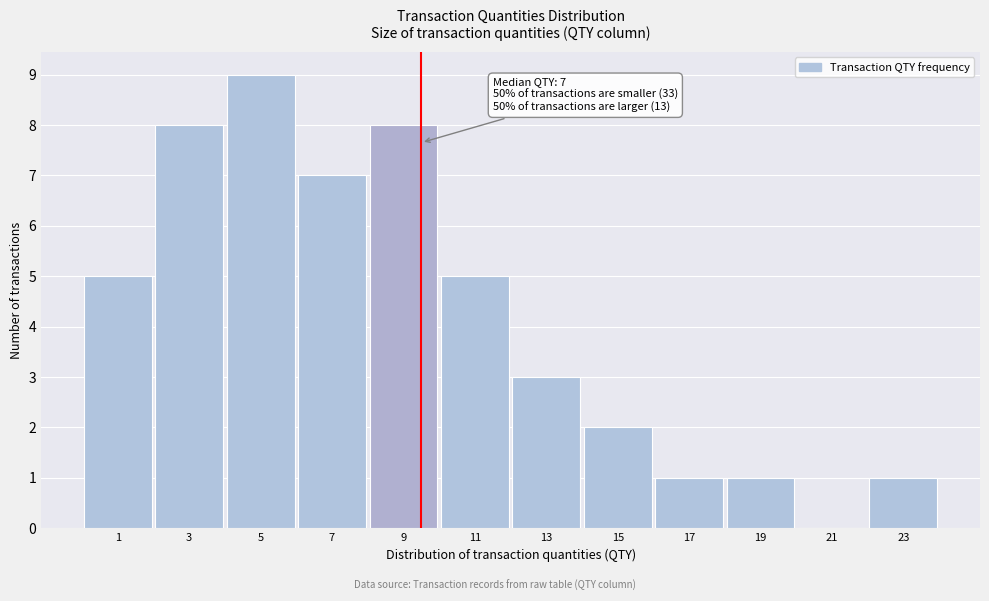

Reading left to right, extract all data points from this chart.

1=5	3=8	5=9	7=7	9=8	11=5	13=3	15=2	17=1	19=1	21=0	23=1